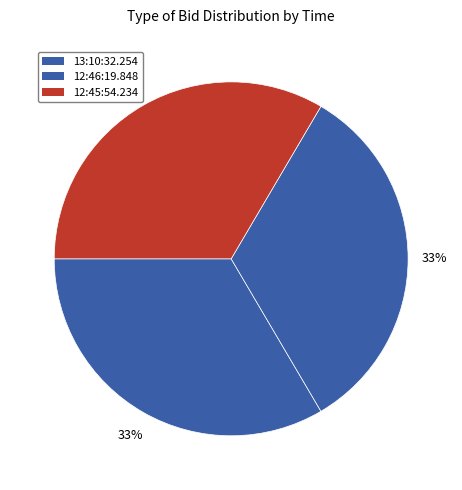

To the nearest percent, what is the average slice percentage?

33%